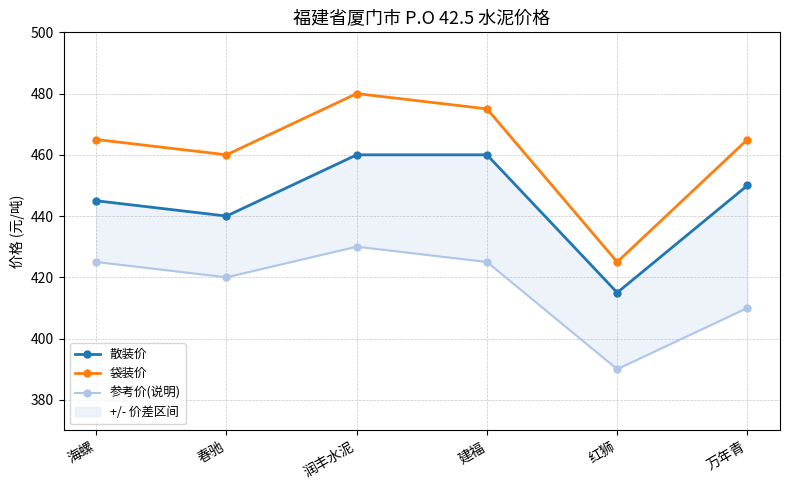

Count the 参考价(说明) values in the range 410 to 425.

4